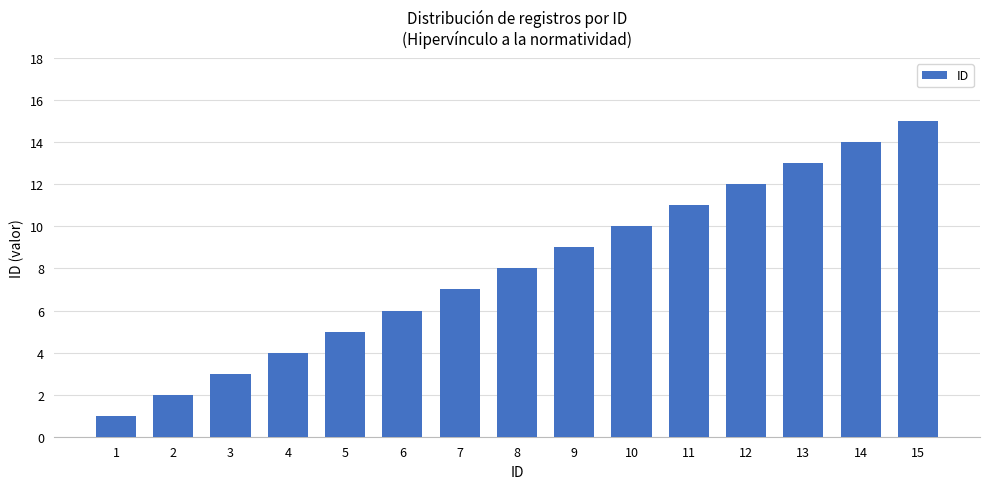

Count the number of categories in the chart.

15